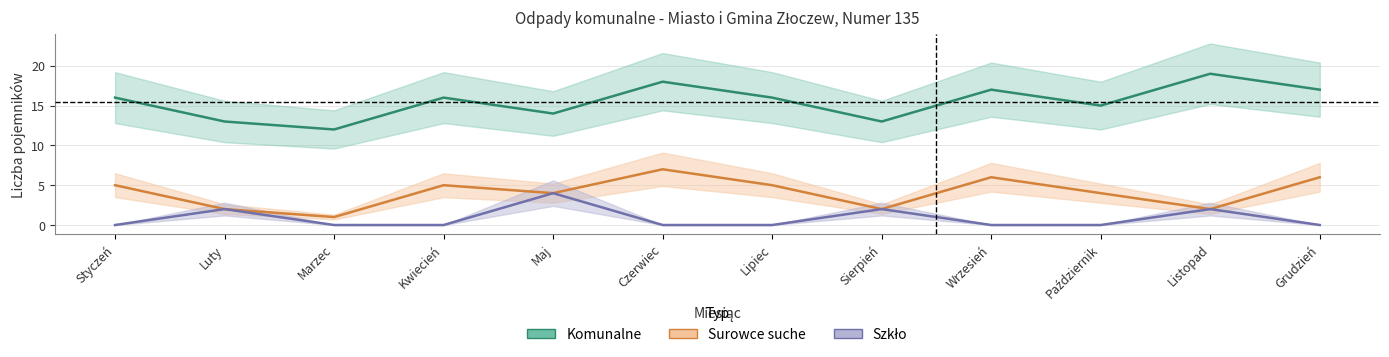

Is this an area chart (filled region under the line)?

No